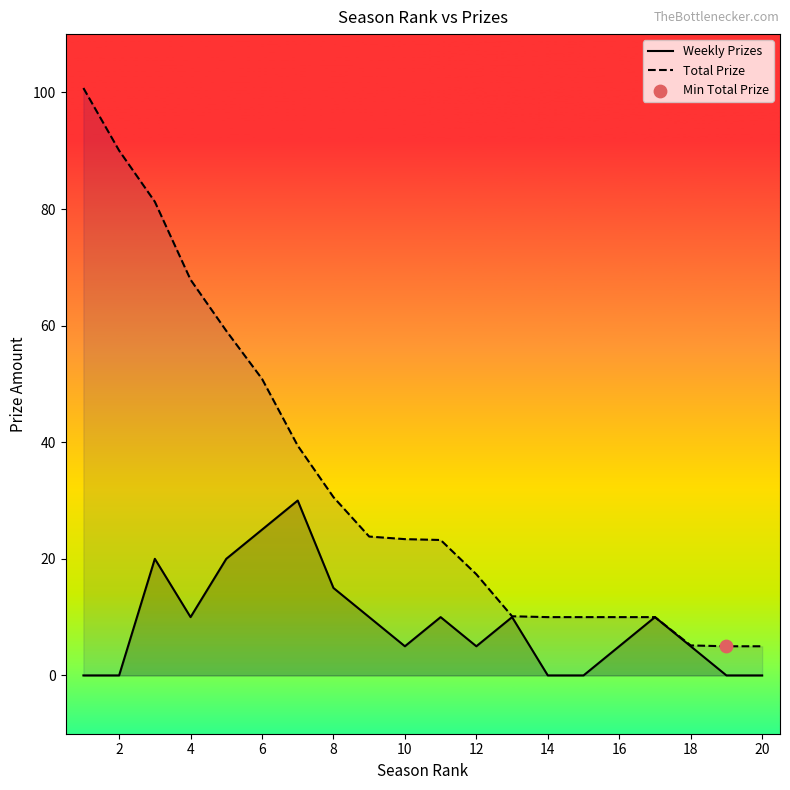

Which series has the widest spread of Y values?

Total Prize